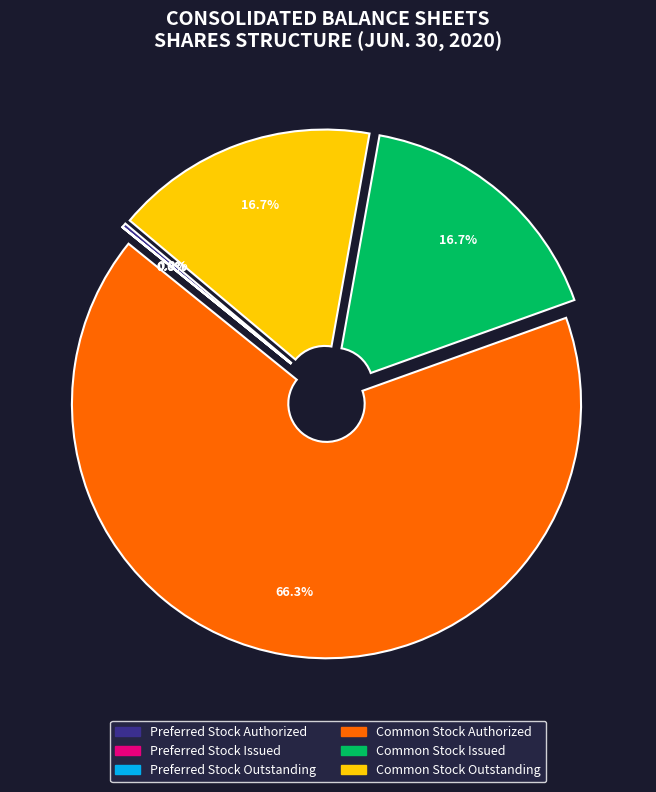

Combined, do Common Stock Issued and Preferred Stock Issued account for over 50%?

No